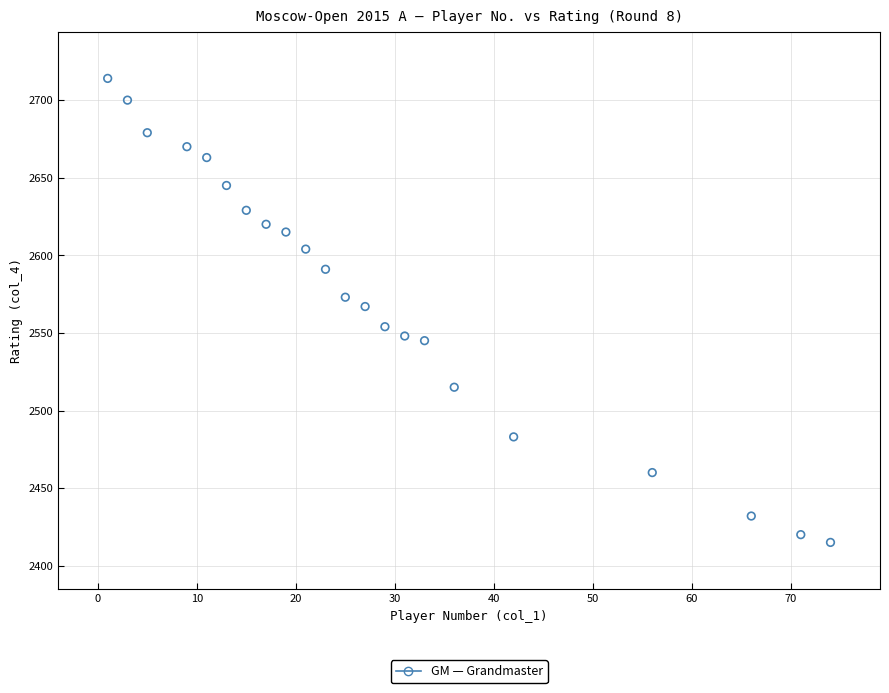

What is the range of Y values (max minus min)?

299